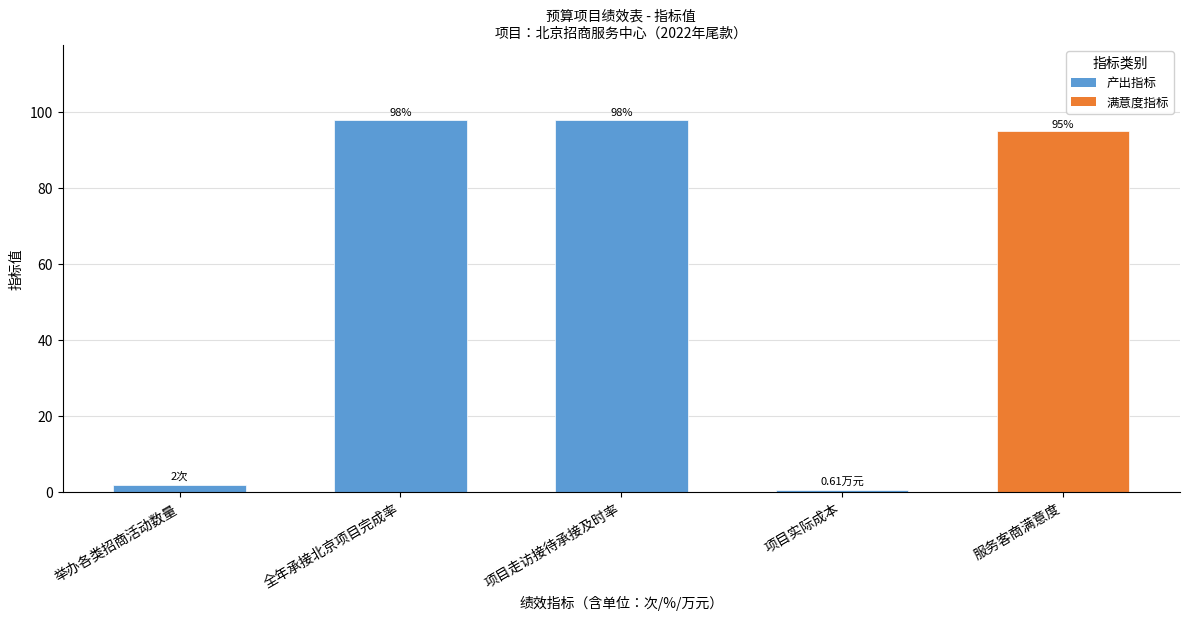

Which label corresponds to the smallest value in the chart?

项目实际成本